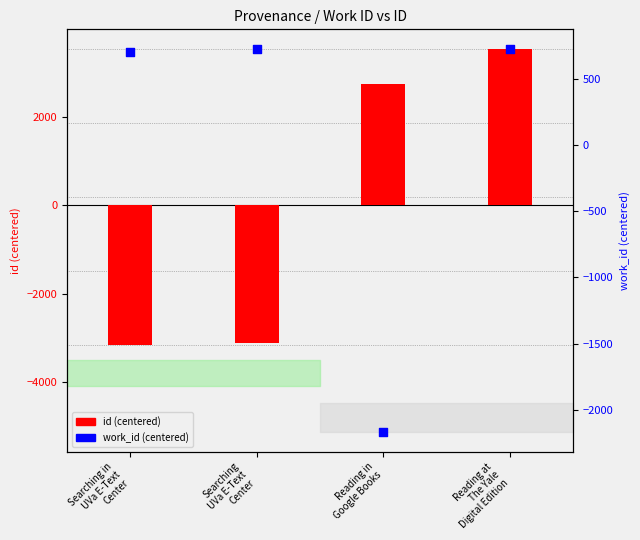

At how many categories does at least one series exceed -3144?

4